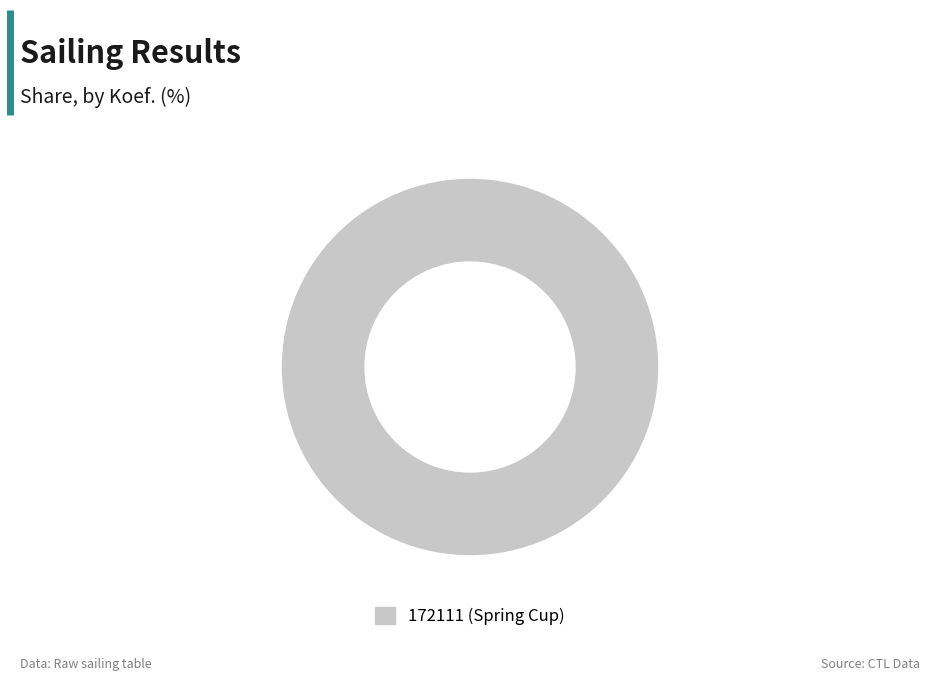

Rank the categories by value from highest to lowest.

172111 (Spring Cup)